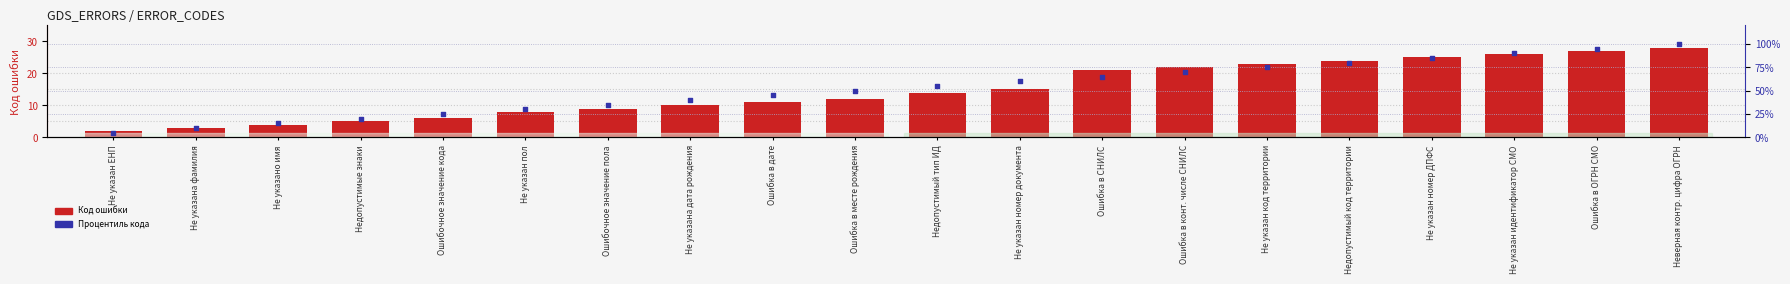

What is the total value across all series at Не указан пол?

38.0